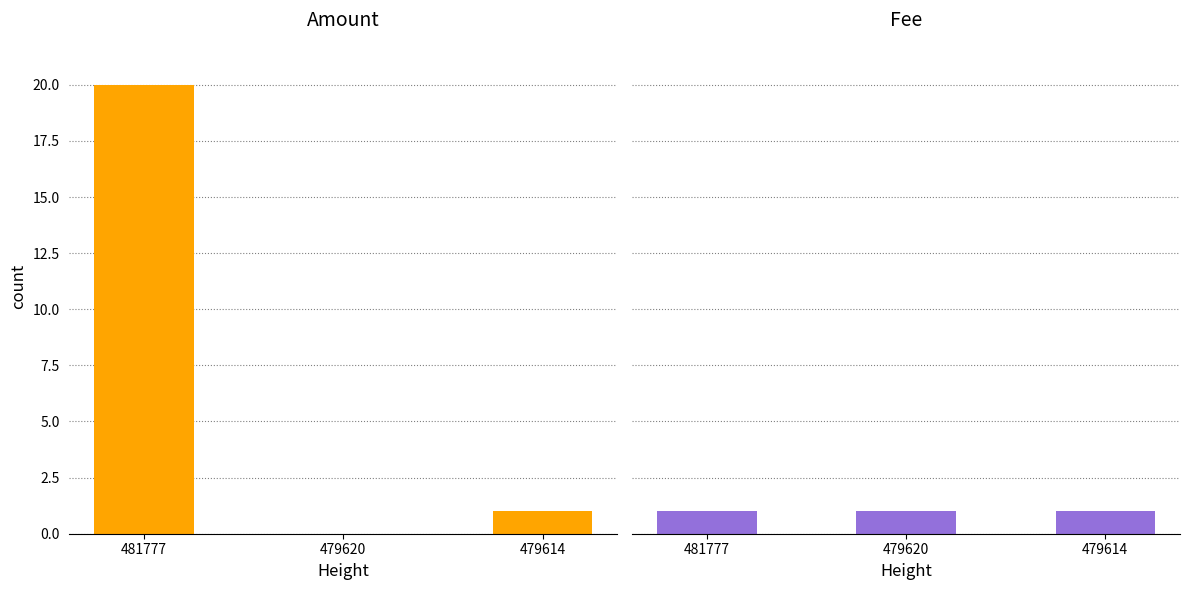

What is the value of the Amount bar at the 1st from the left?

20